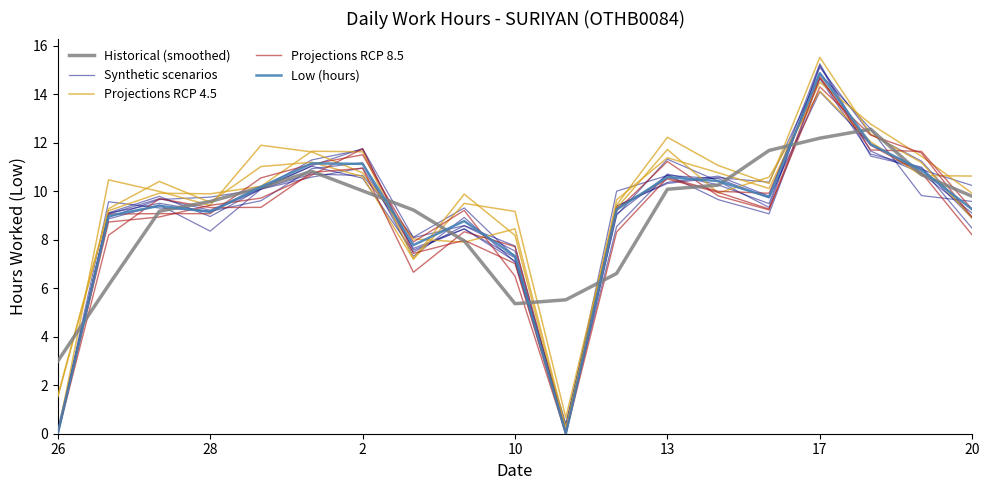

True or false: Low (hours) has a value of 5.0 at 26.

False